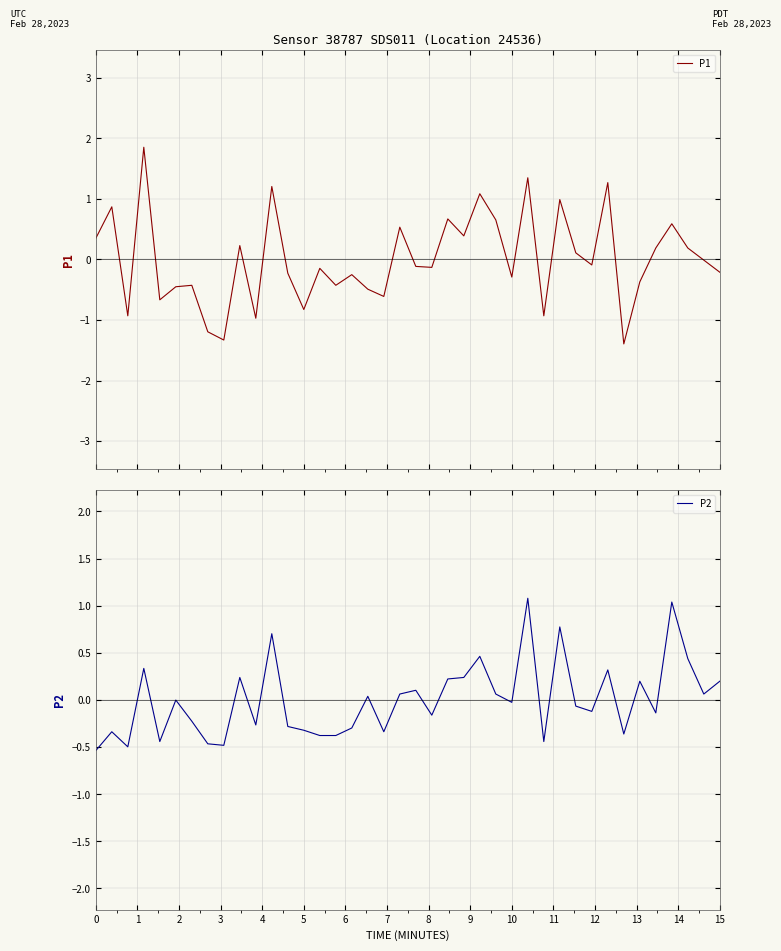

What is the minimum value for P1?

-1.4